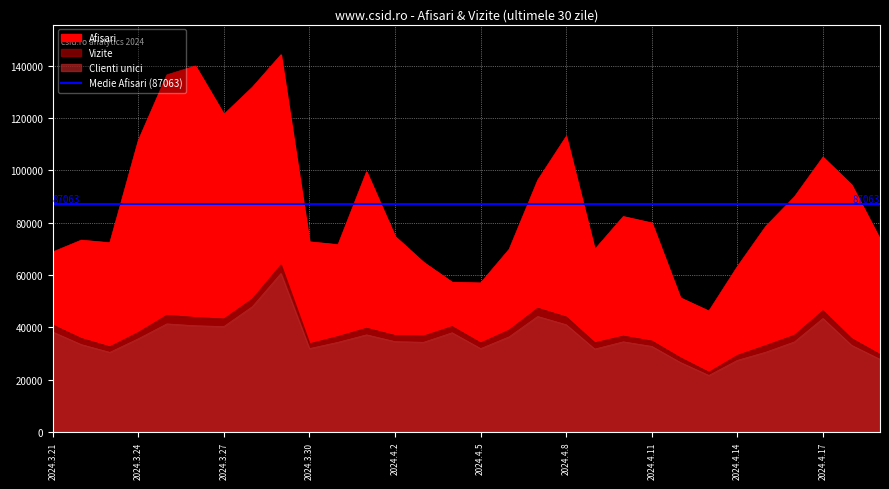

At which category does Afisari reach its first local peak?

2024.3.22